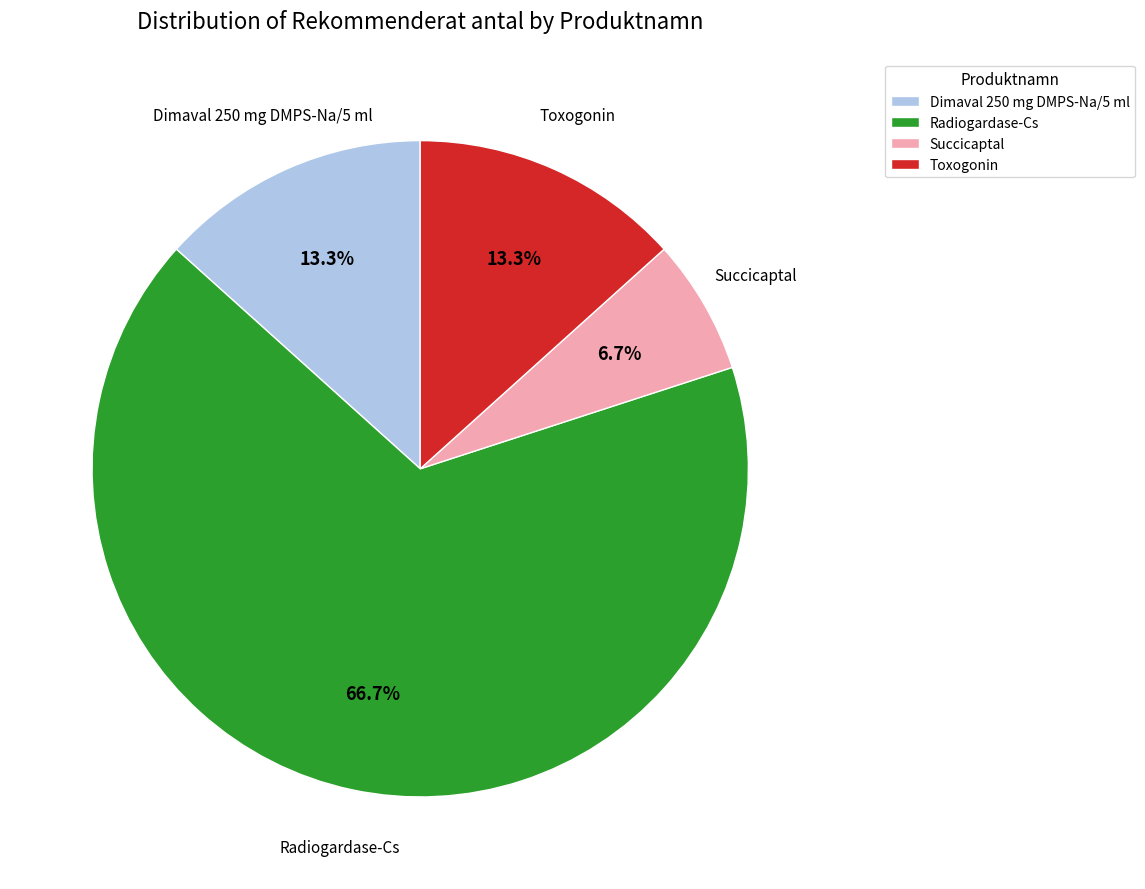

What is the smallest slice in the pie chart?

Succicaptal